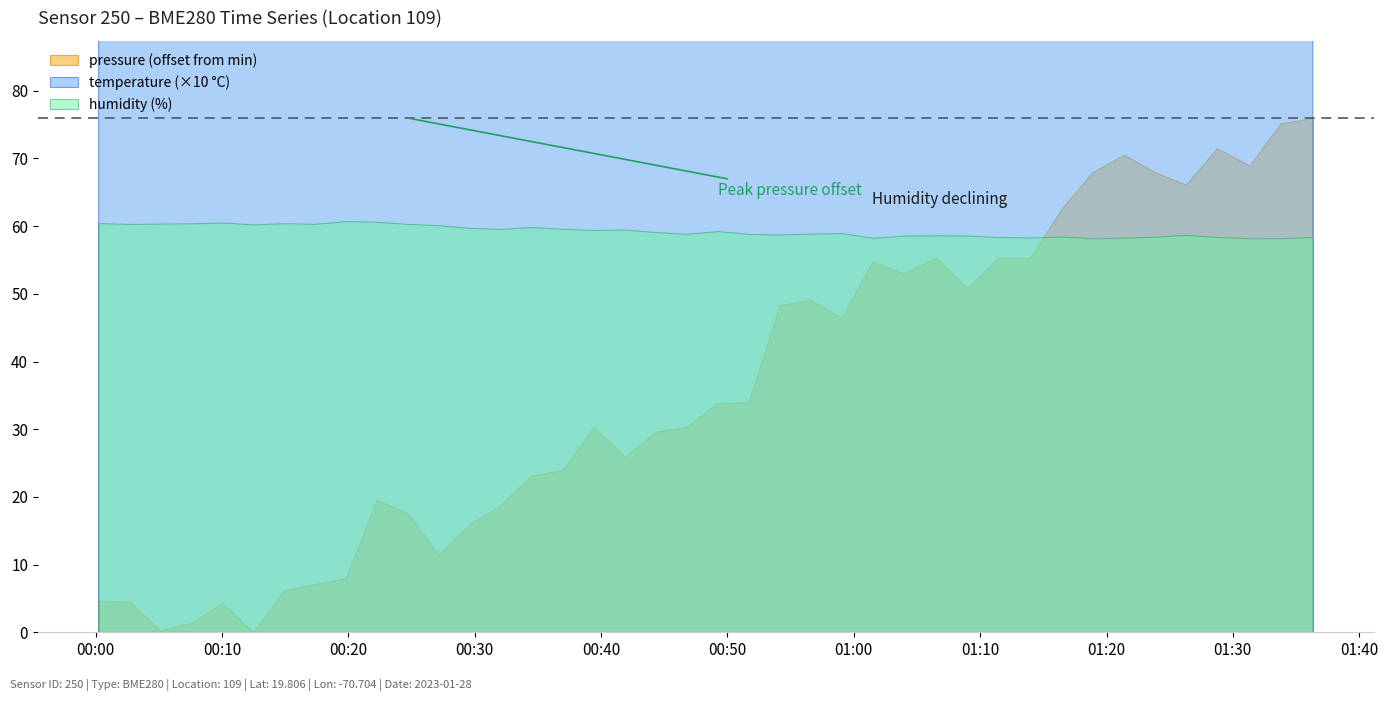

What is the difference between the second highest and minimum values in the humidity series?

2.5